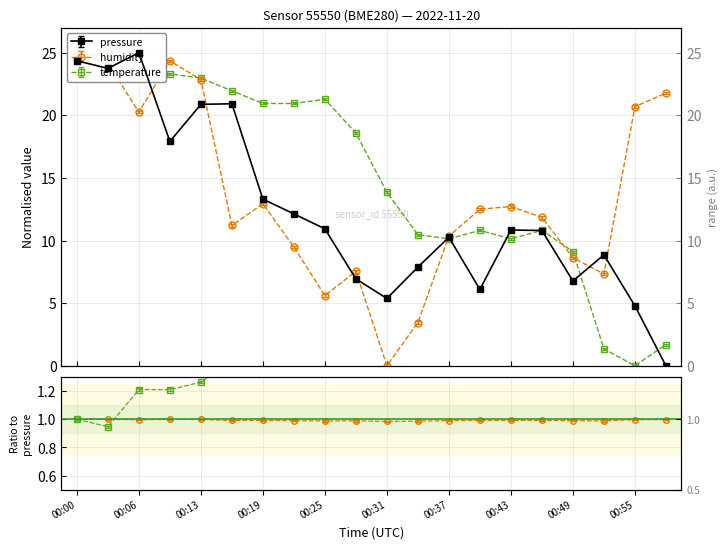

How many categories are shown in the chart?

20